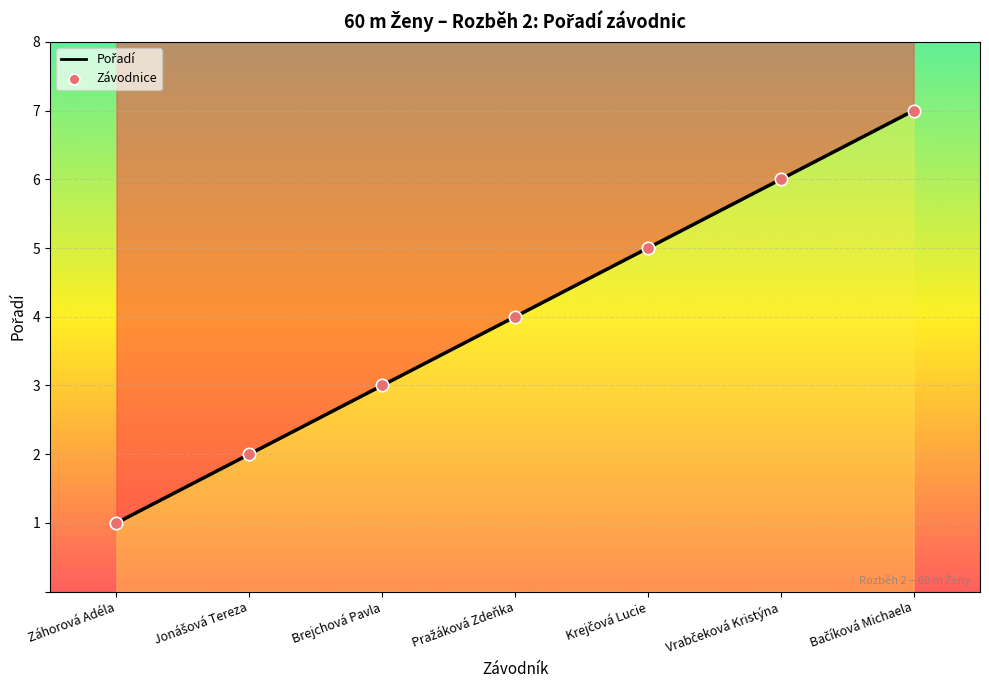

What is the change in value from Pražáková Zdeňka to Vrabčeková Kristýna?

+2